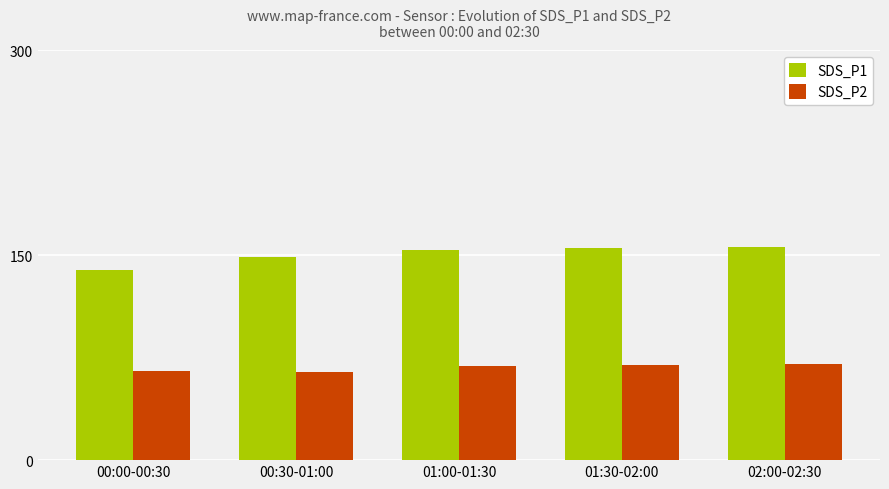

Are the bars horizontal?

No